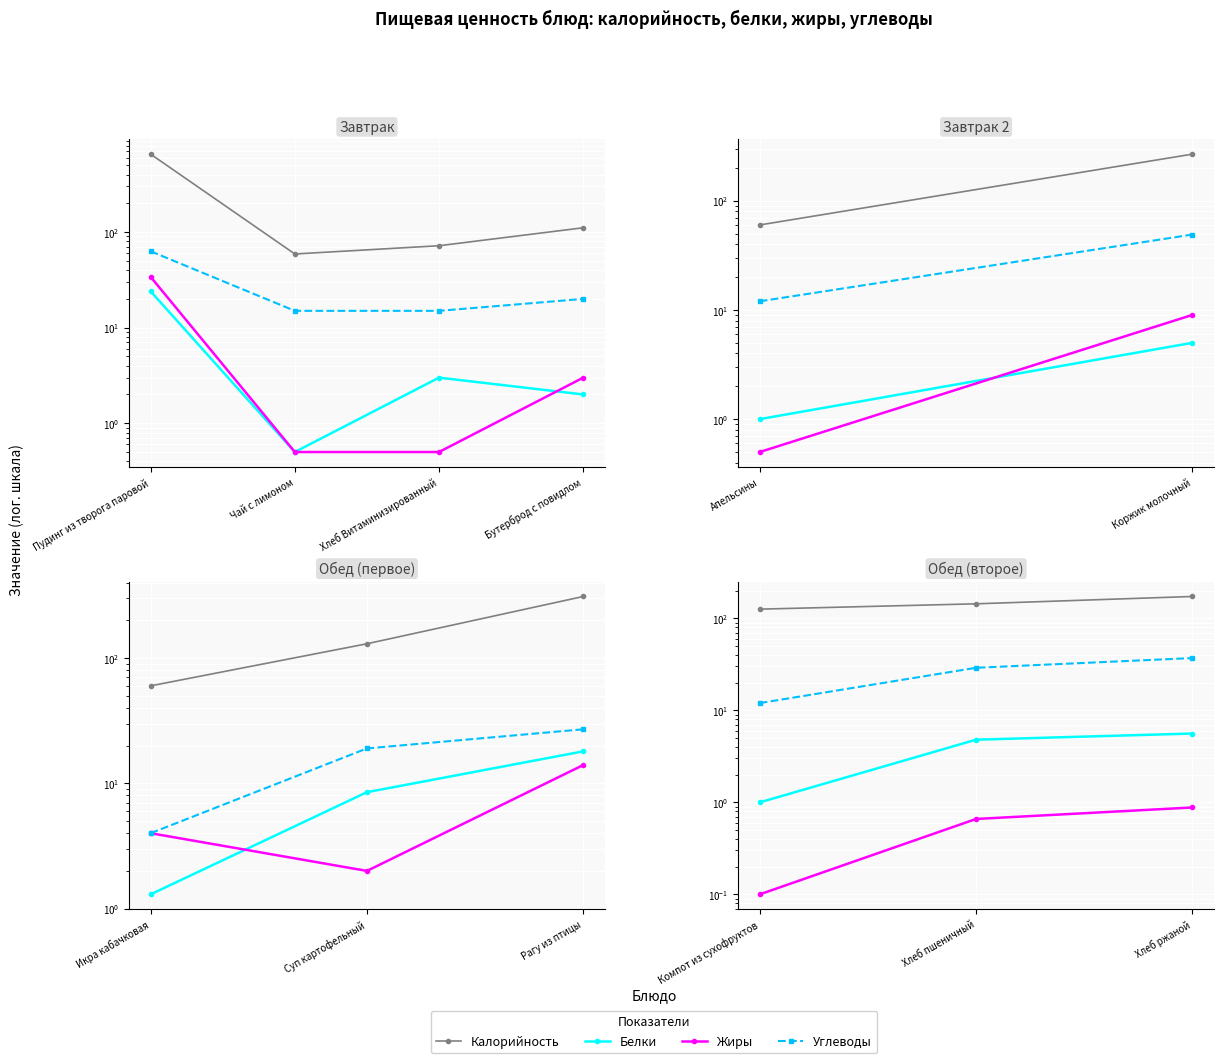

What is the value of the Белки point at the 2nd from the left?

4.8